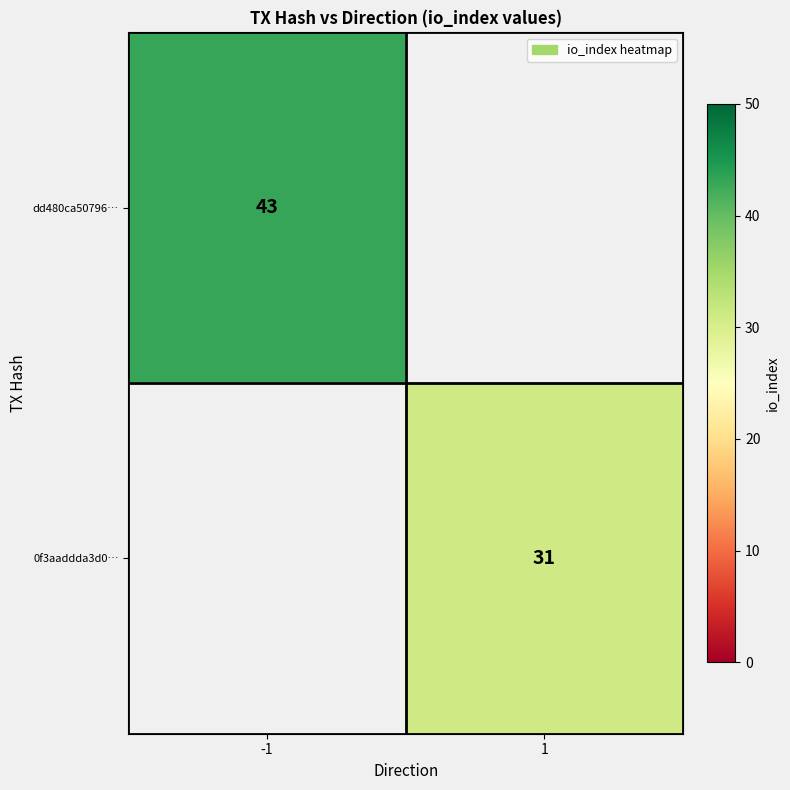

Which category has the lowest value across all series?

1